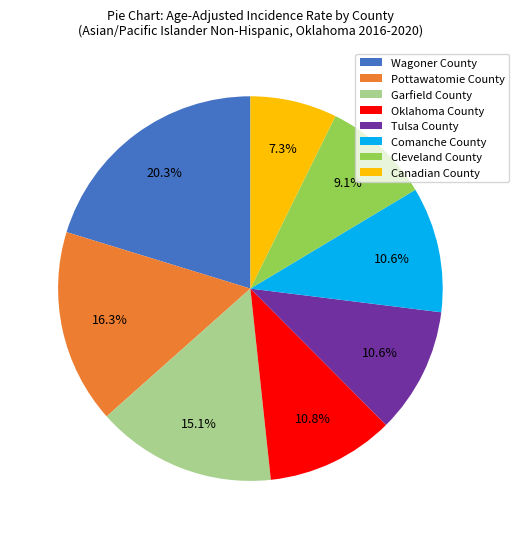

Is there a majority slice in this chart?

No